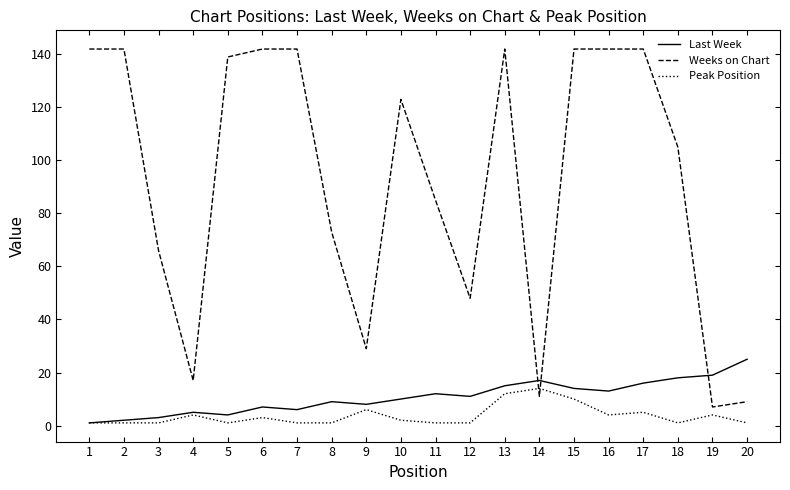

What is the greatest value displayed?

142